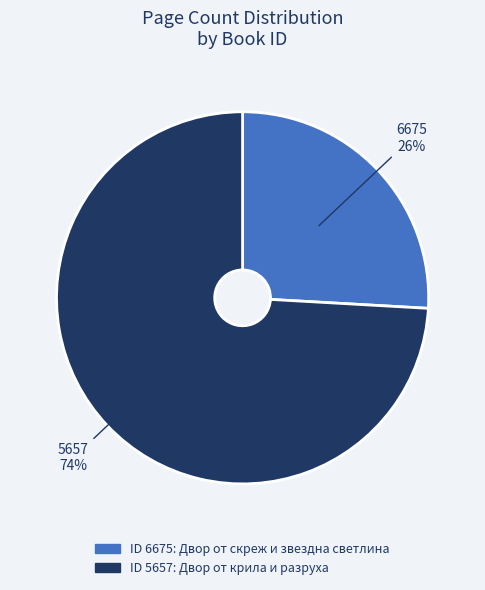

To the nearest percent, what is the average slice percentage?

50%